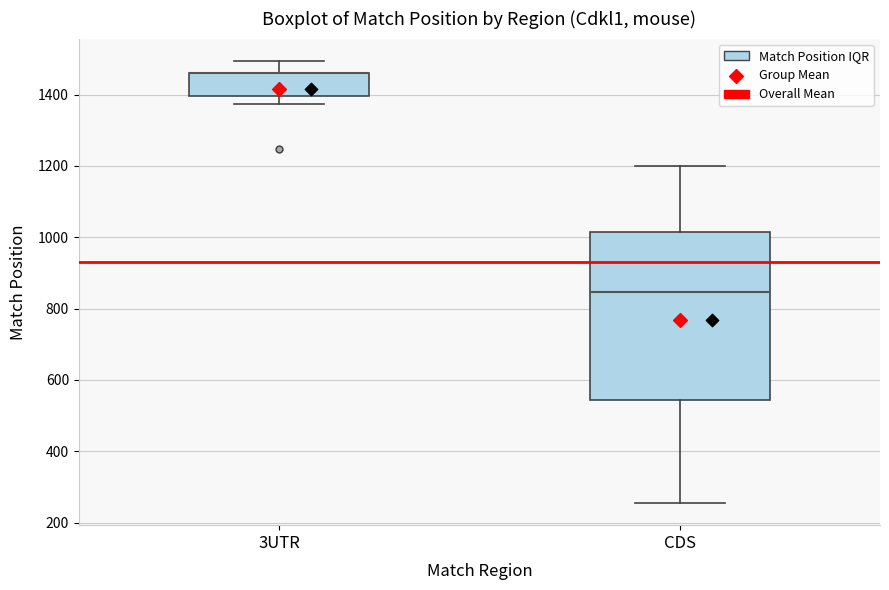

Reading left to right, read every box against the y-axis: the position of its median line, the range the box covers, and the ends of its whiskers. The values are not printed on the chart, so give them approximately, as read against the axis.

3UTR: median 1460 (drawn on the box's upper edge), box 1400 to 1460, whiskers 1380 to 1500
CDS: median 840, box 540 to 1020, whiskers 260 to 1200